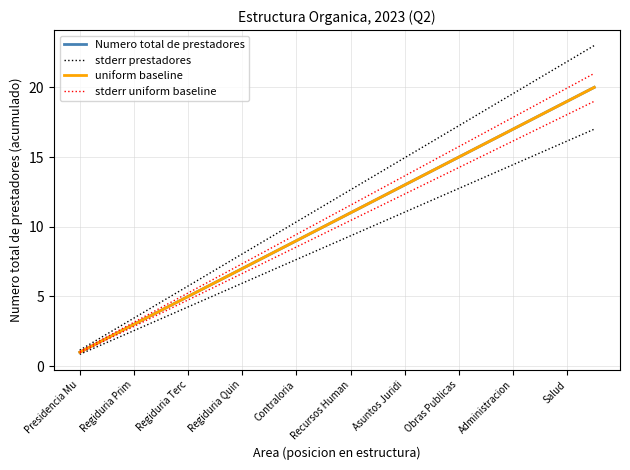

Which series has the largest total across all categories?

stderr prestadores